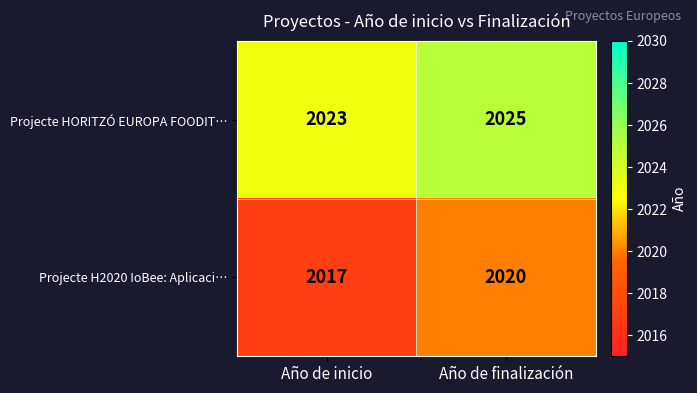

Which series has the largest total across all categories?

Projecte HORITZÓ EUROPA FOODIT…